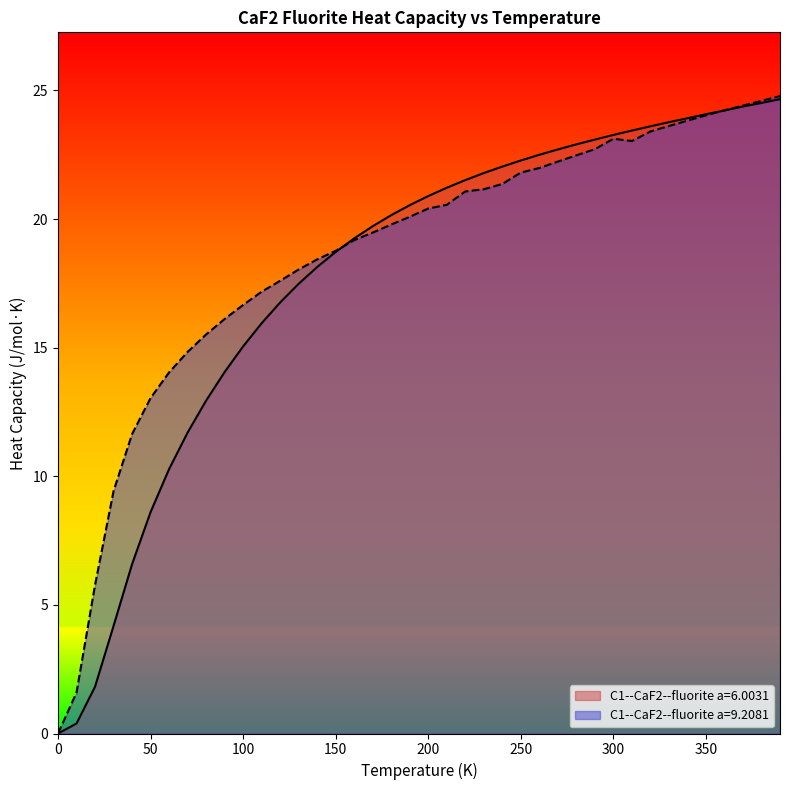

How many lines are shown in the chart?

2